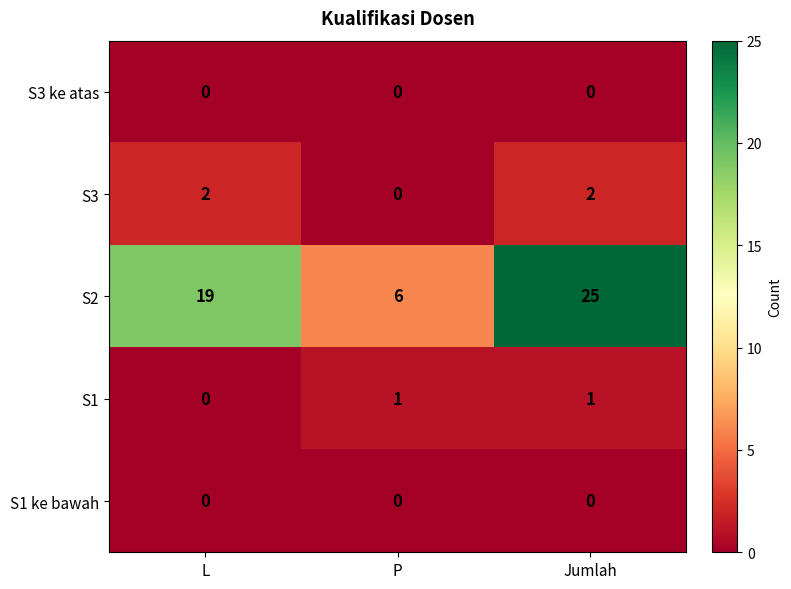

Reading left to right, extract all data points from this chart.

S3 ke atas: 0	0	0
S3: 2	0	2
S2: 19	6	25
S1: 0	1	1
S1 ke bawah: 0	0	0